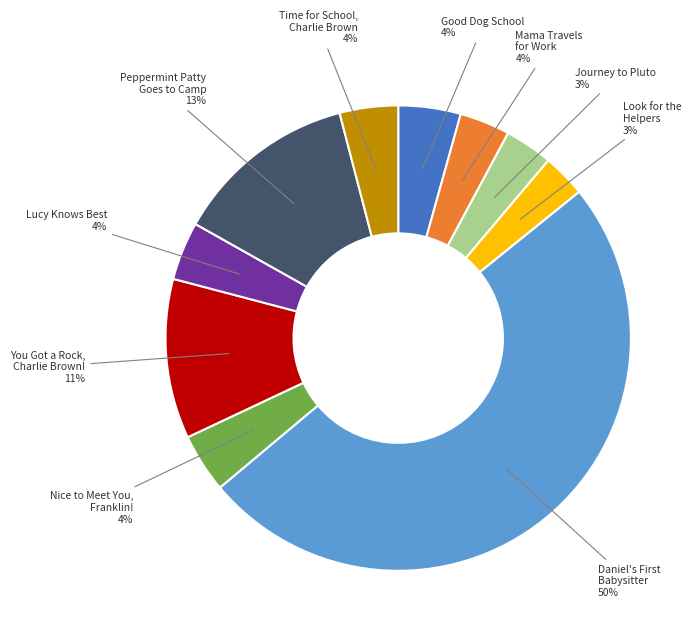

Which category has the biggest portion of the pie?

Daniel's First Babysitter